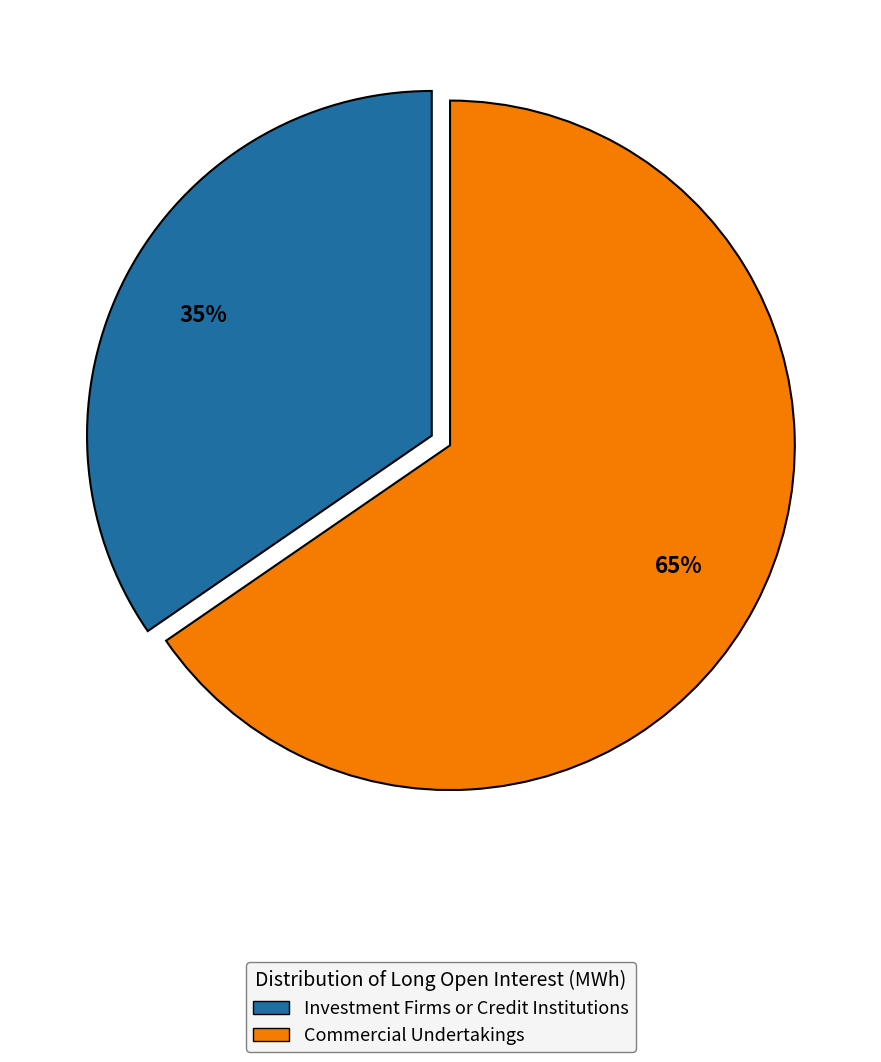

Is there any slice that represents more than half of the pie?

Yes